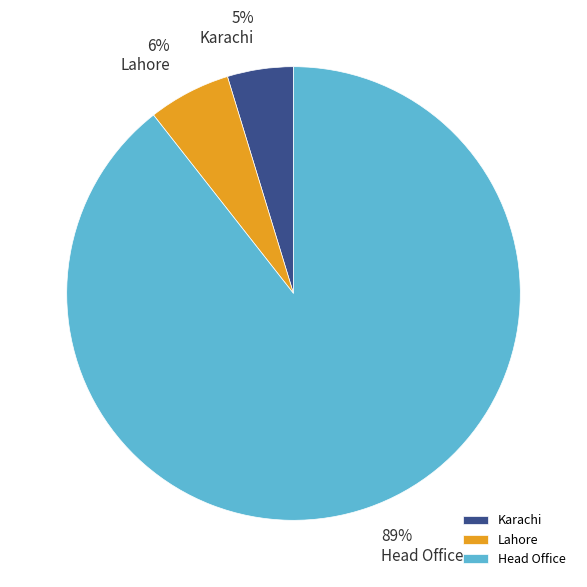

Is Lahore the majority of the pie?

No